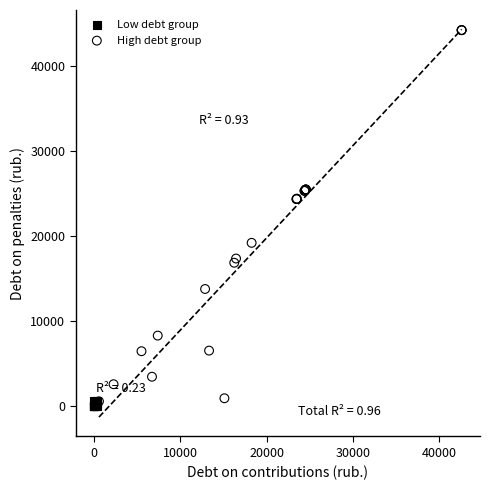

Which series has the largest Y range (max minus min)?

High debt group